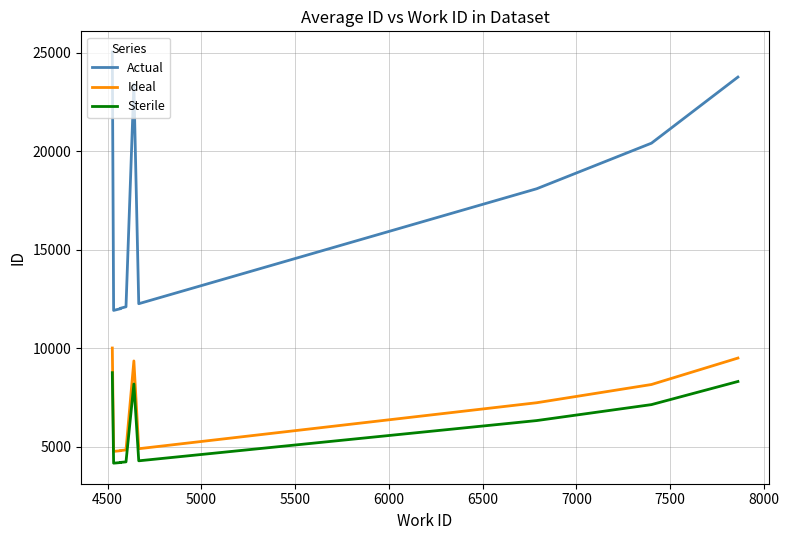

Reading right to left, list all the values displayed in this chart.

Actual: 23764	20410	18097	12264	23400	12108	12034	12012	11924	25041
Ideal: 9506	8164	7239	4906	9360	4843	4814	4805	4770	10016
Sterile: 8317	7144	6334	4292	8190	4238	4212	4204	4173	8764